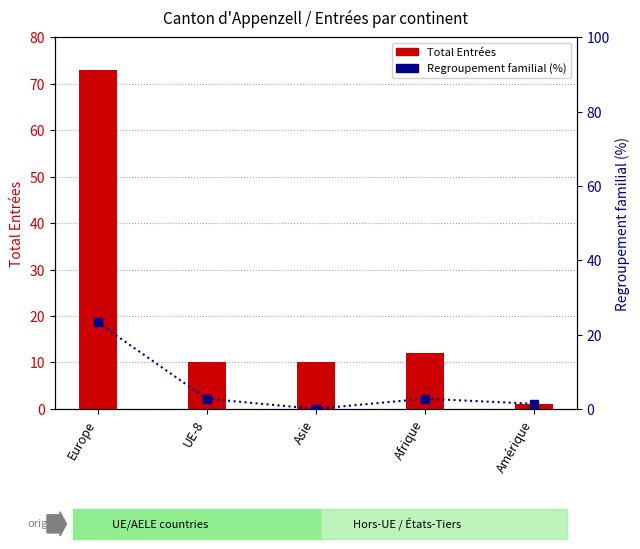

Which series reaches the minimum Y coordinate?

Regroupement familial (%)